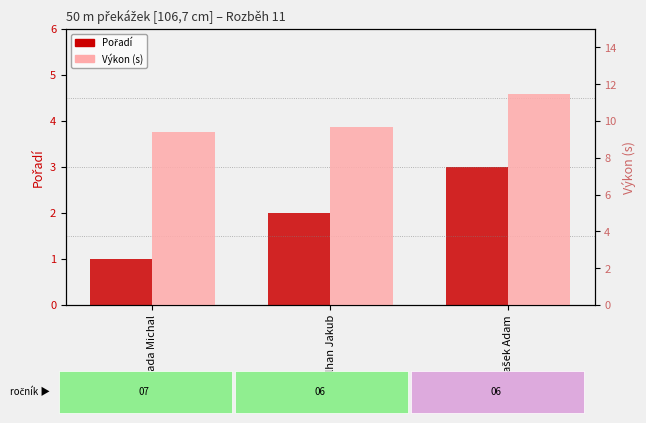

Which series has the widest spread of values?

Výkon (s)